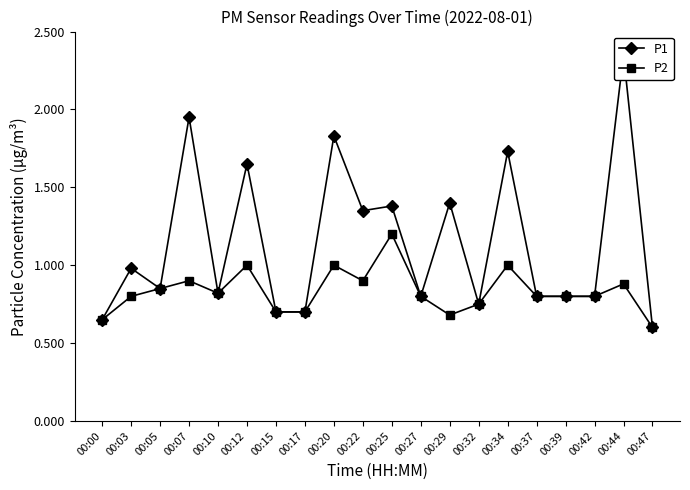

Rank the series by their maximum value, from lowest to highest.

P2, P1